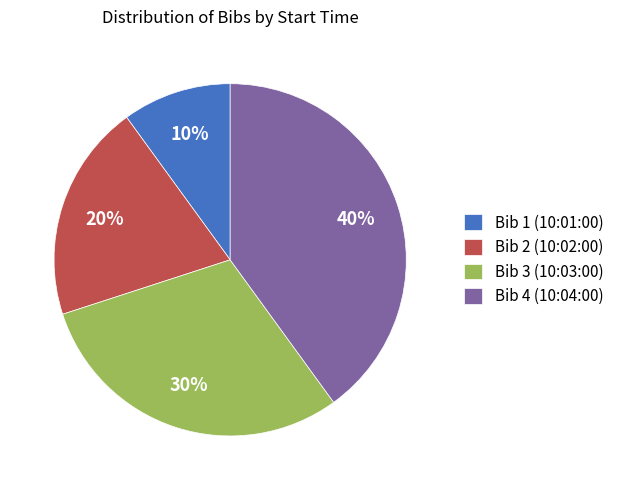

Count the number of slices in the pie.

4